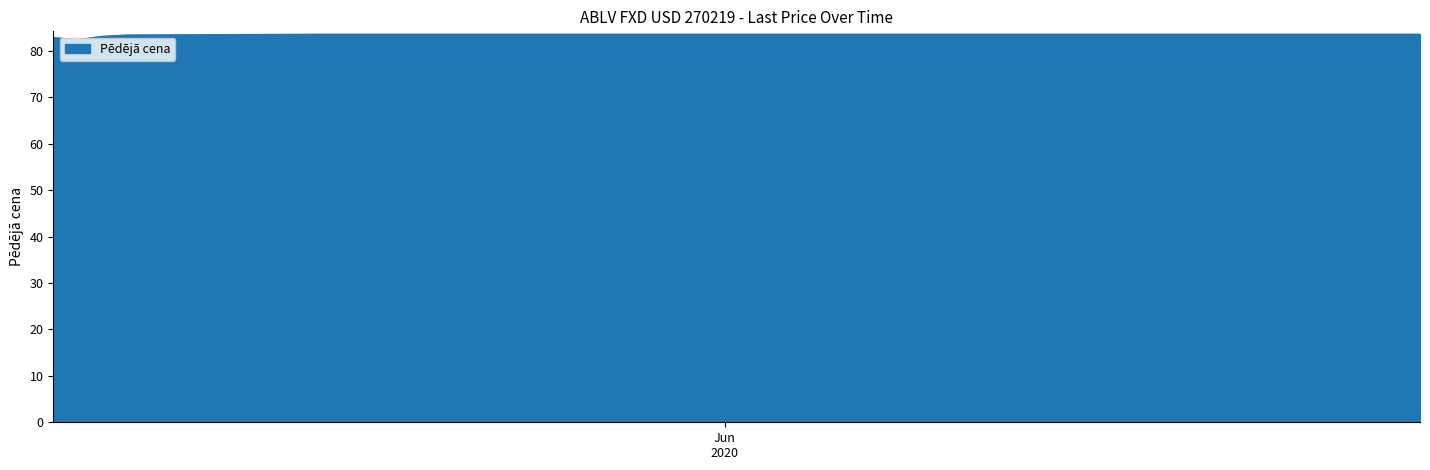

What is the greatest value displayed?

83.6